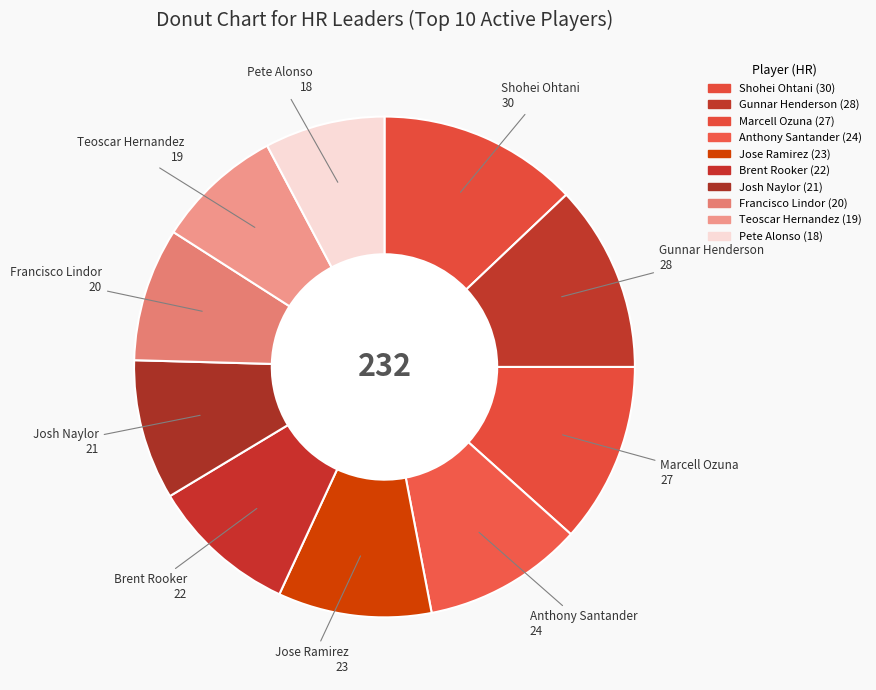

Does Josh Naylor represent more than half of the total?

No